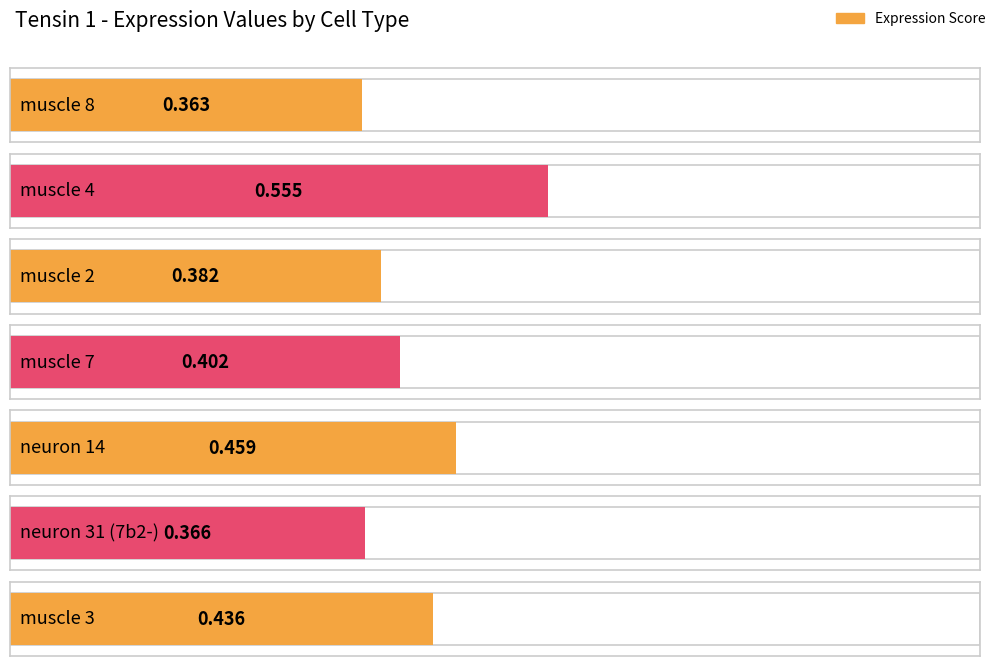

Reading left to right, transcribe all the data shown in this chart.

muscle 8=0.4	muscle 4=0.6	muscle 2=0.4	muscle 7=0.4	neuron 14=0.5	neuron 31 (7b2-)=0.4	muscle 3=0.4